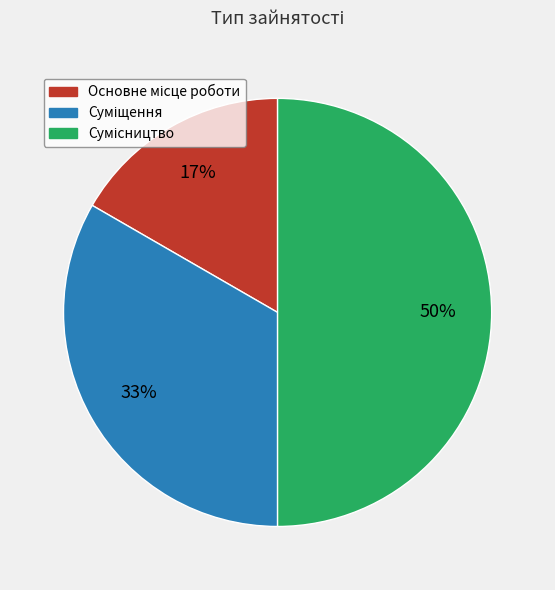

Count the number of slices in the pie.

3